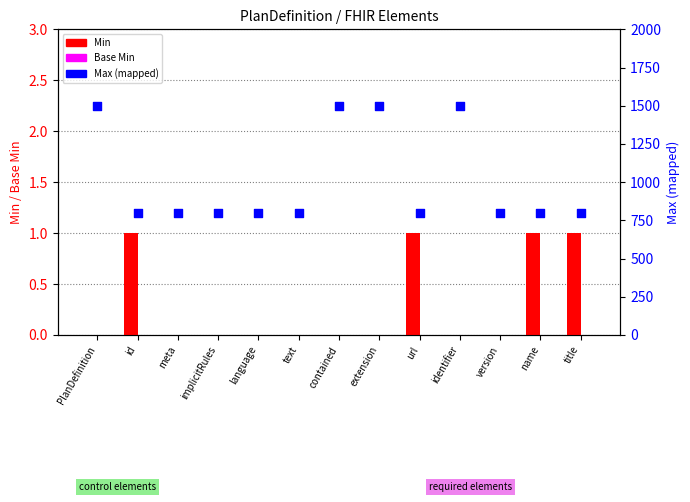

Which series reaches the maximum Y coordinate?

Max (numeric mapping)